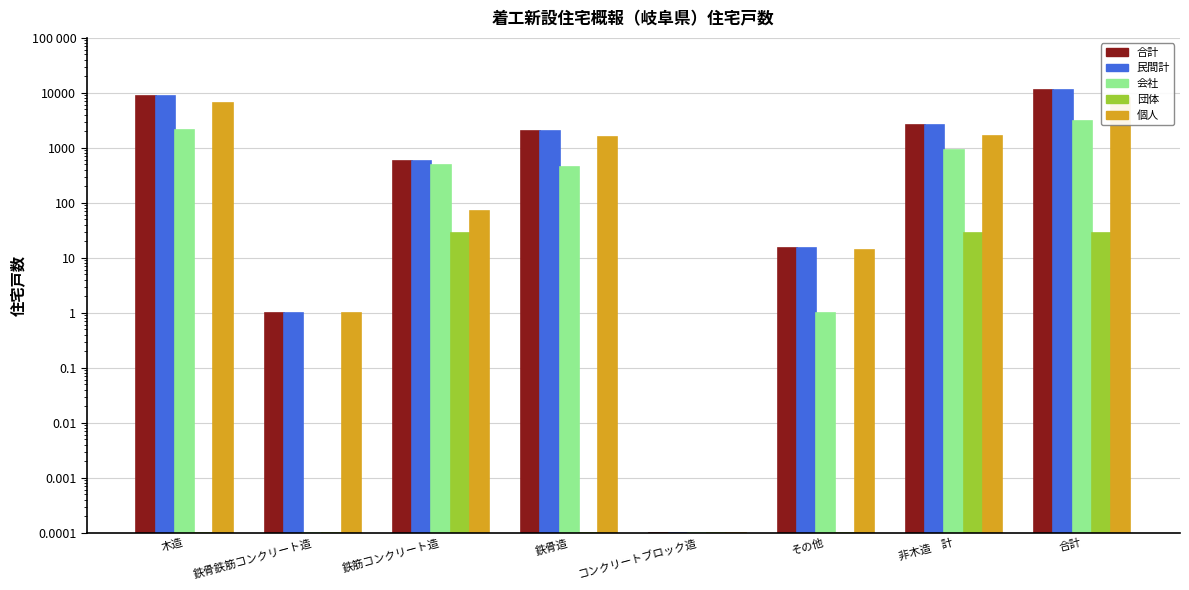

Which category has the highest value across all series?

合計